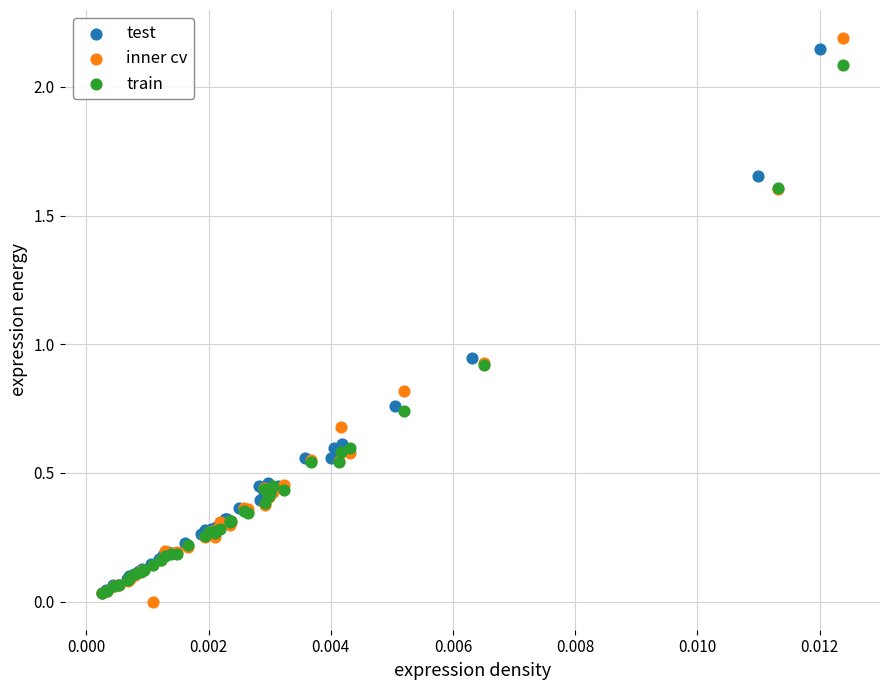

What are all the series names shown in the legend?

test, inner cv, train